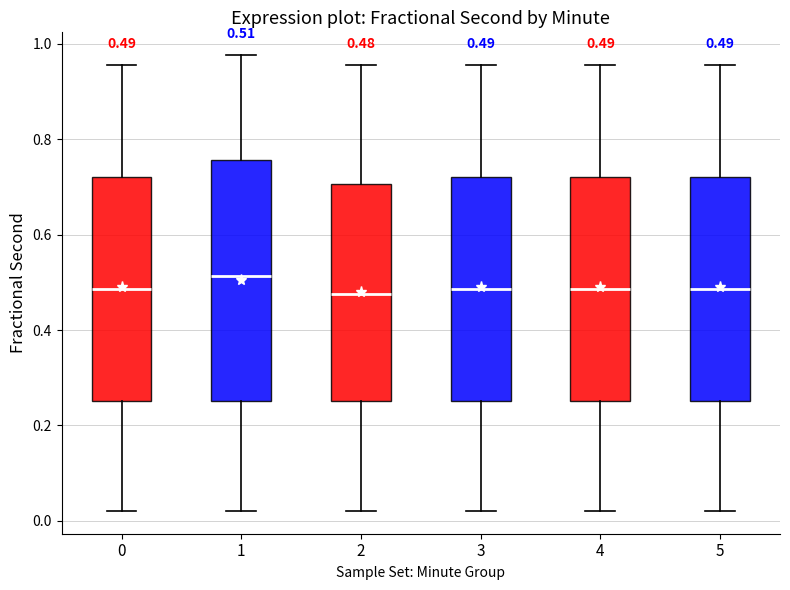

Which box is the tallest, from its lower edge to its upper edge?

1